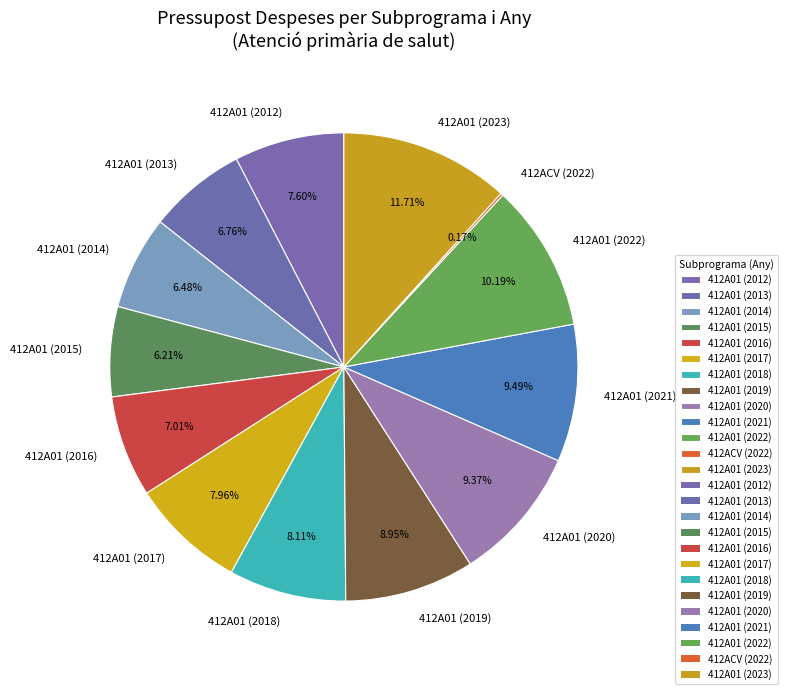

What is the ratio of the value at 412A01 (2017) to the value at 412A01 (2019)?

0.9